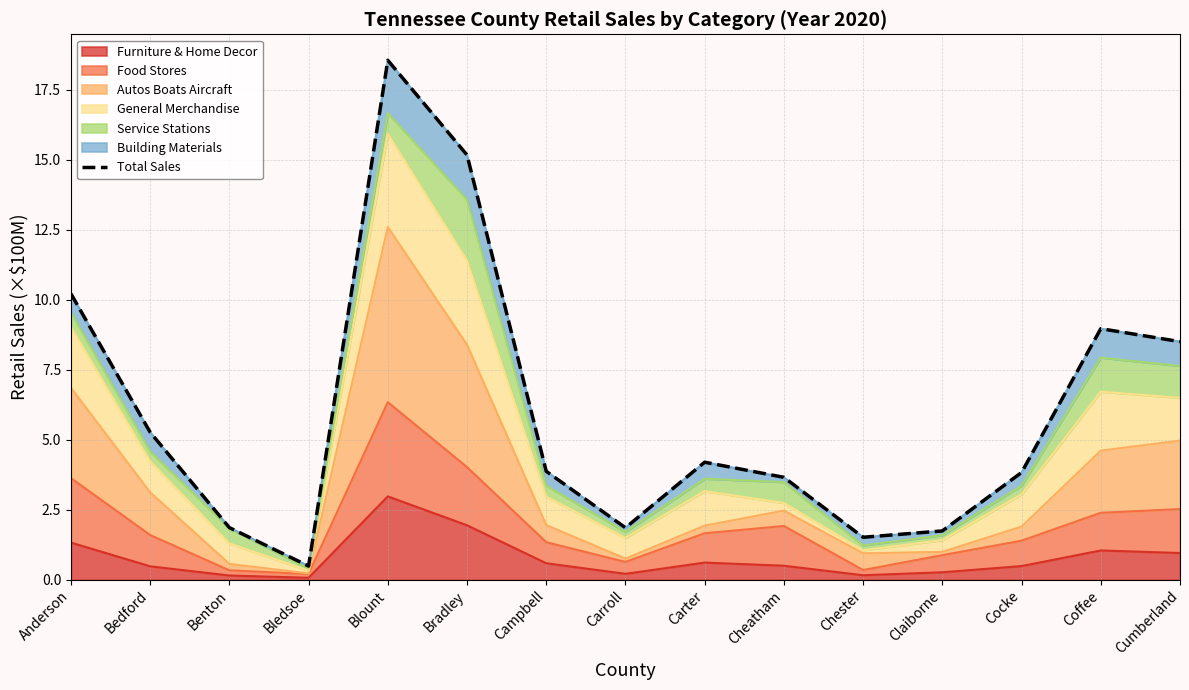

The value at Cheatham is 1.9. True or false?

False